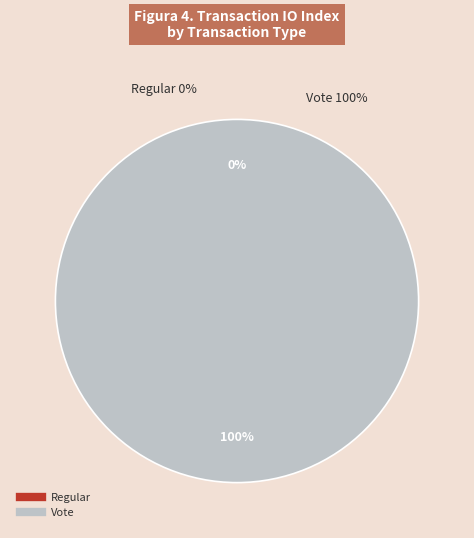

Is there a majority slice in this chart?

Yes